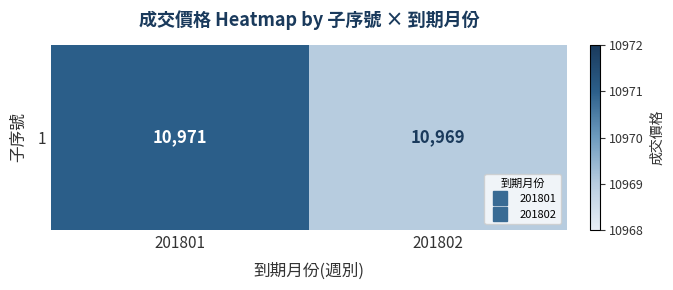

The chart shows a value of 4959 at 201801. True or false?

False